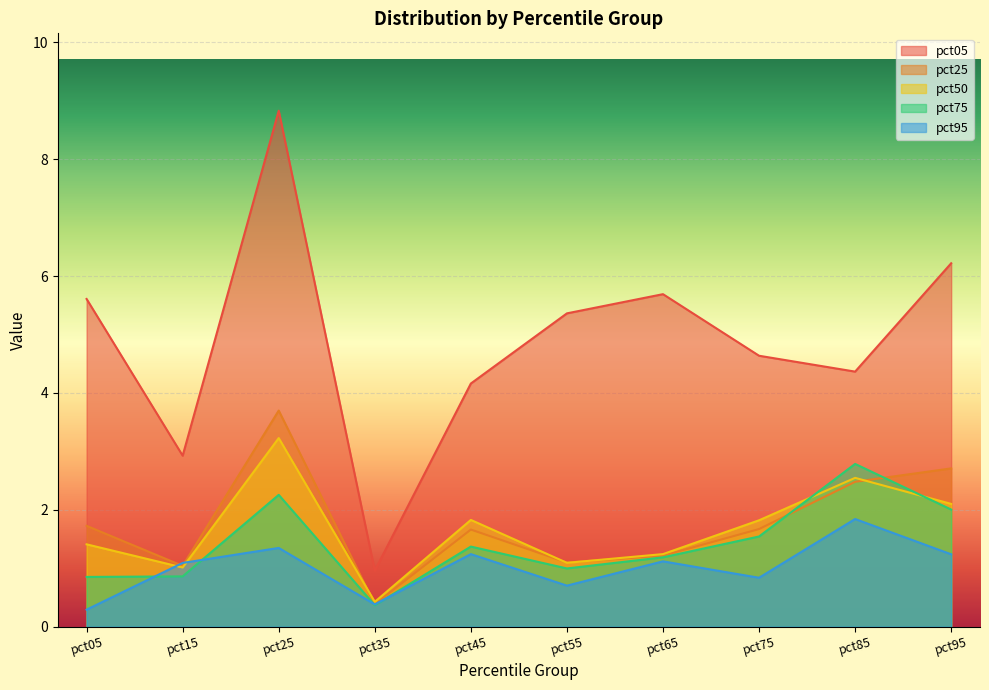

What is the difference between the pct75 values at pct55 and pct95?

1.0